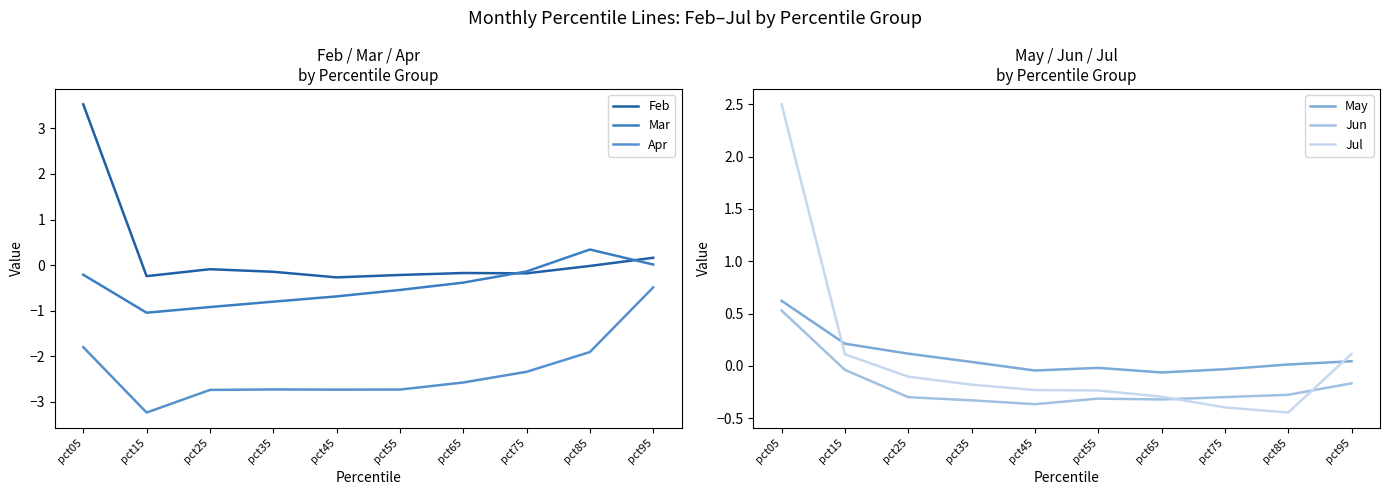

What is the maximum value shown in the chart?

3.5